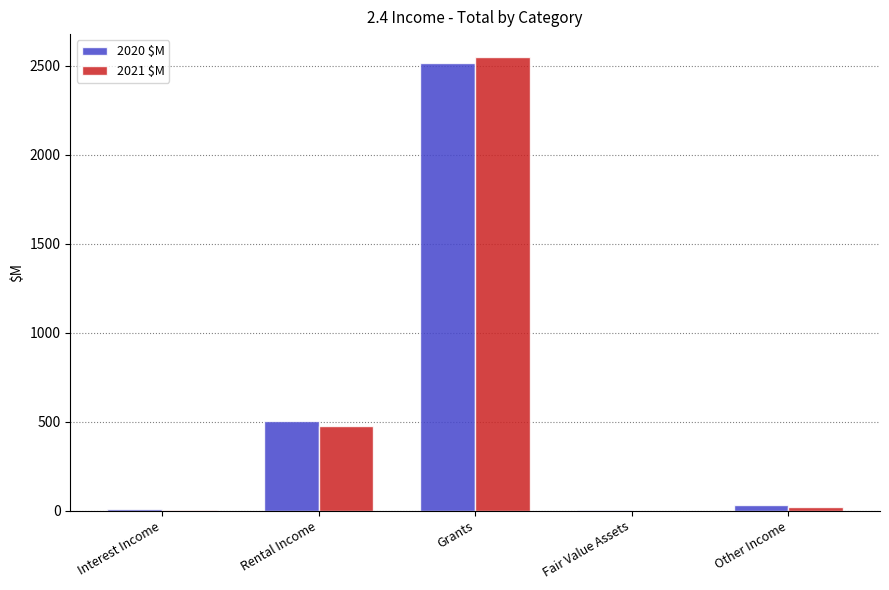

What is the average value of the 2020 $M series?

611.3